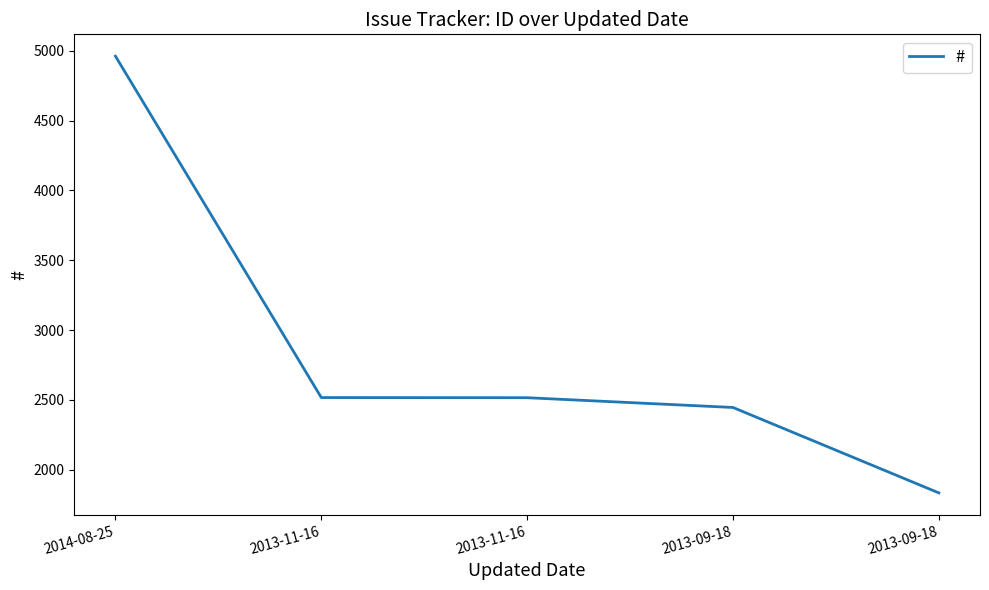

What is the difference between the values at 2013-11-16 and 2014-08-25?

2446